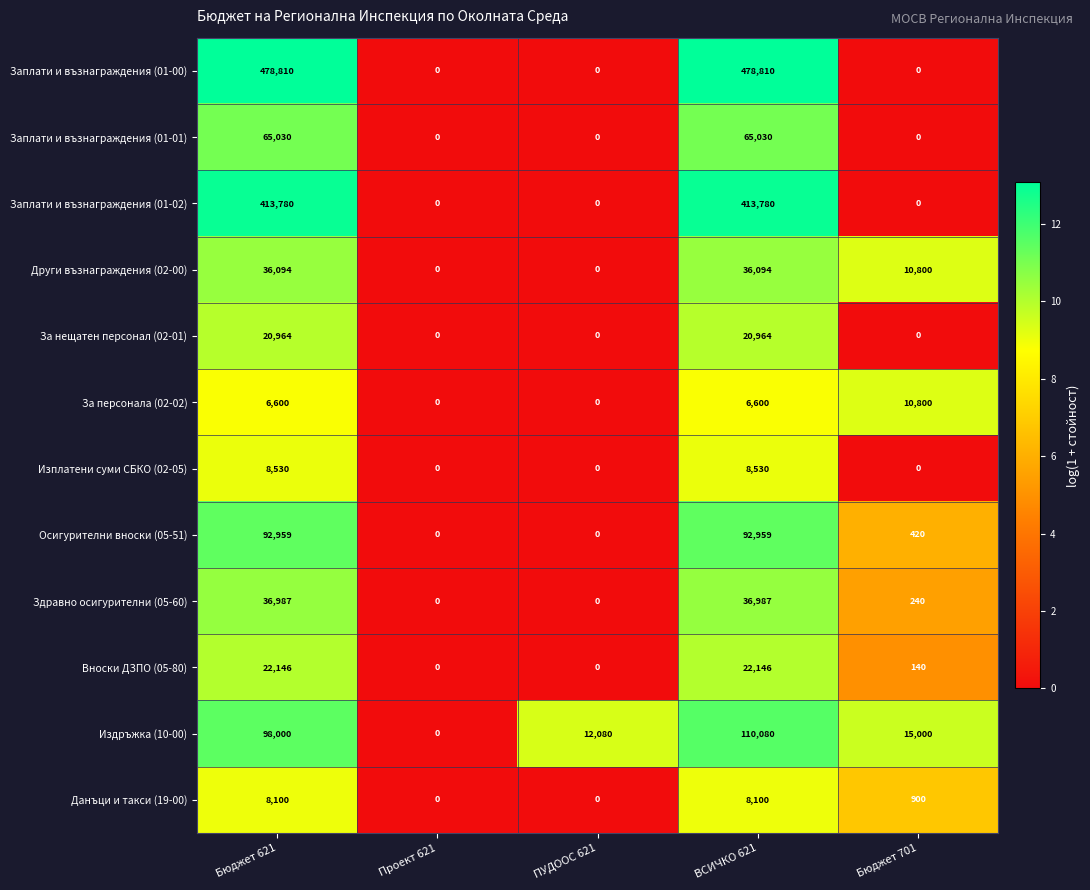

At which label is Осигурителни вноски (05-51) closest to 46479?

Бюджет 701